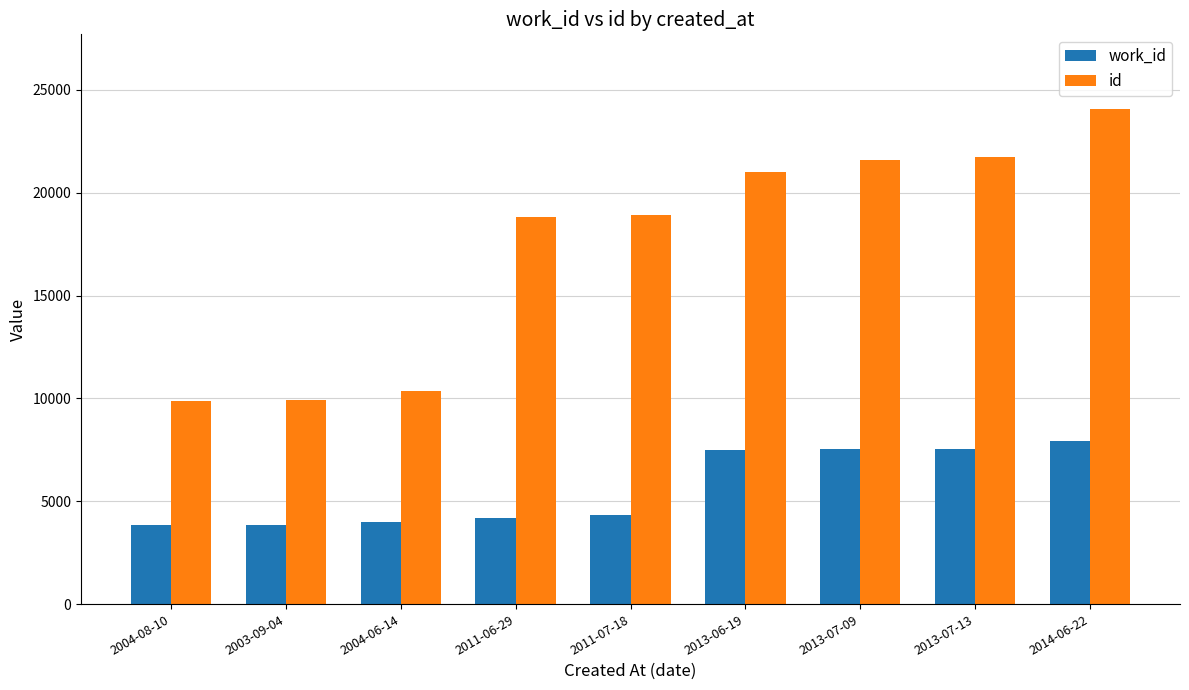

What is the average value of the work_id series?

5632